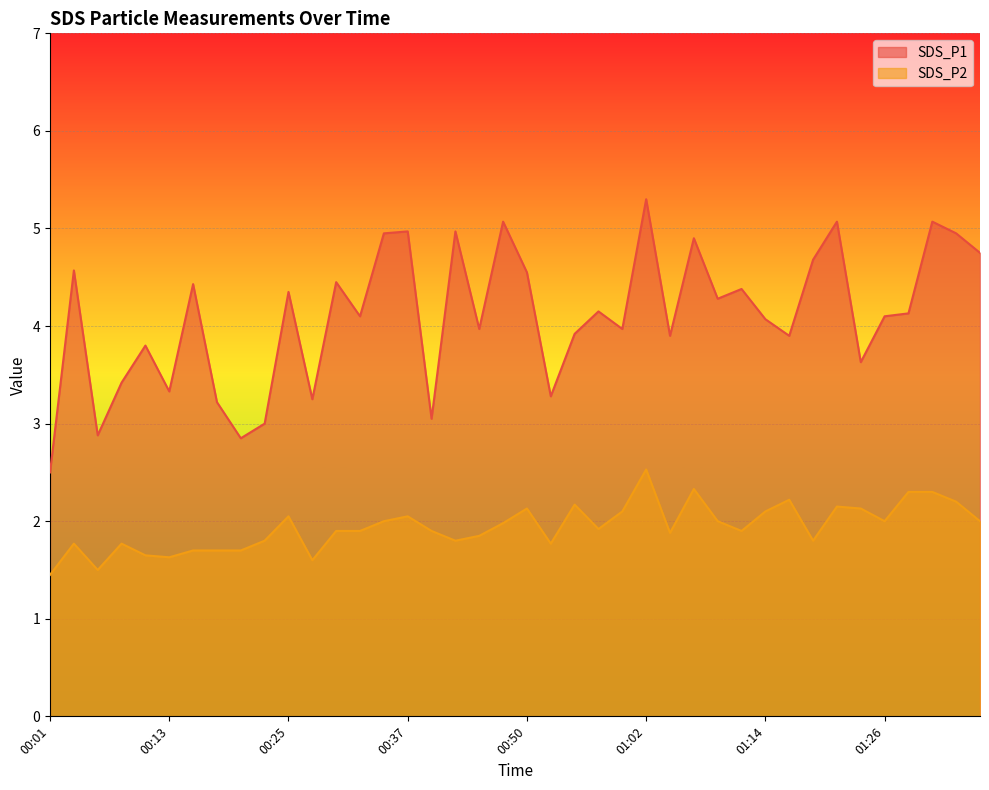

True or false: SDS_P1 and SDS_P2 intersect in this chart.

False